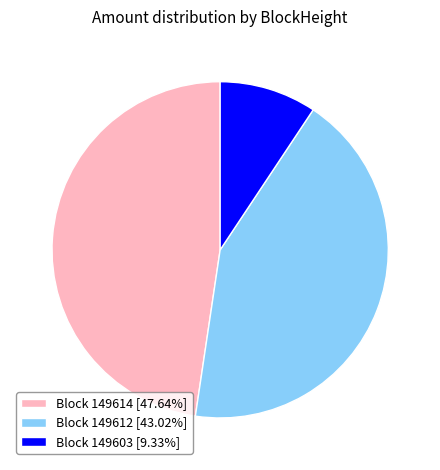

Is the sum of Block 149614 [47.64%] and Block 149612 [43.02%] greater than half?

Yes